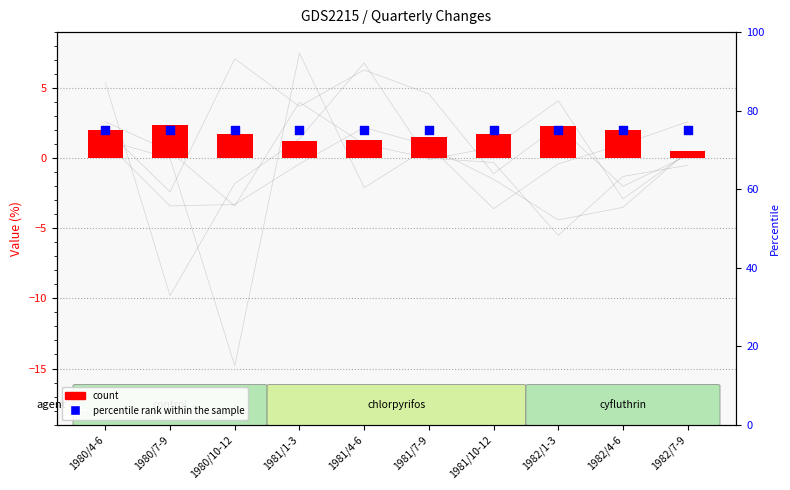

Which series reaches the maximum Y coordinate?

percentile rank within the sample